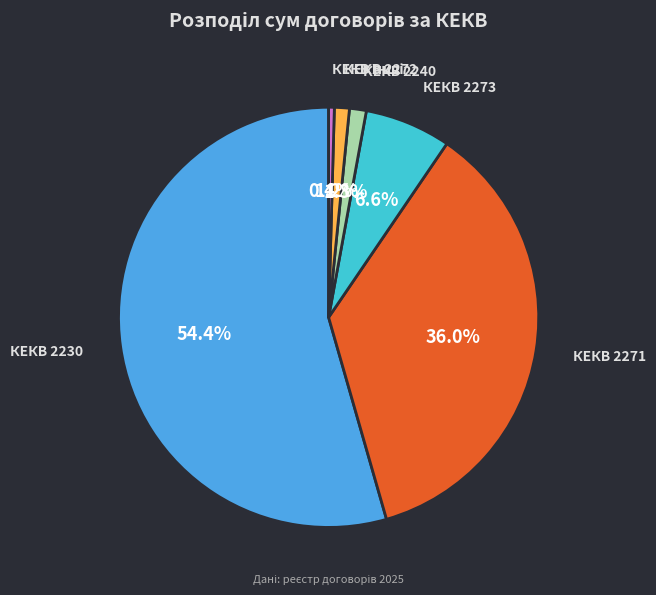

Does any single category account for the majority?

Yes